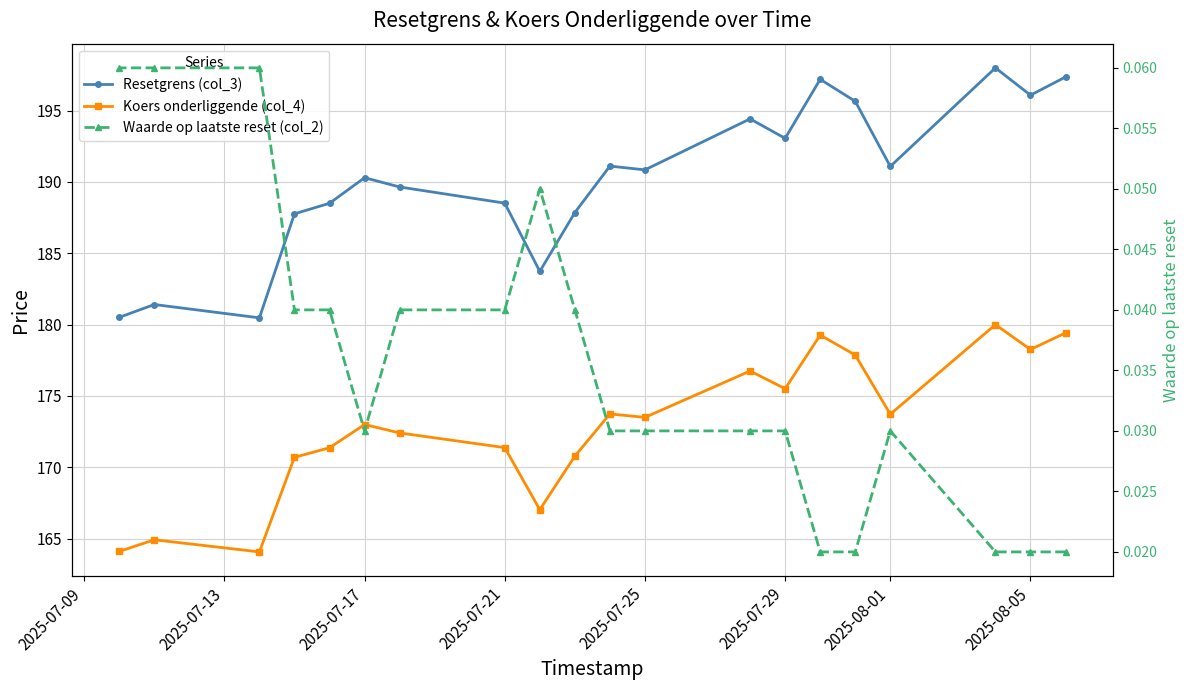

What are all the series names shown in the legend?

Resetgrens (col_3), Koers onderliggende (col_4), Waarde op laatste reset (col_2)